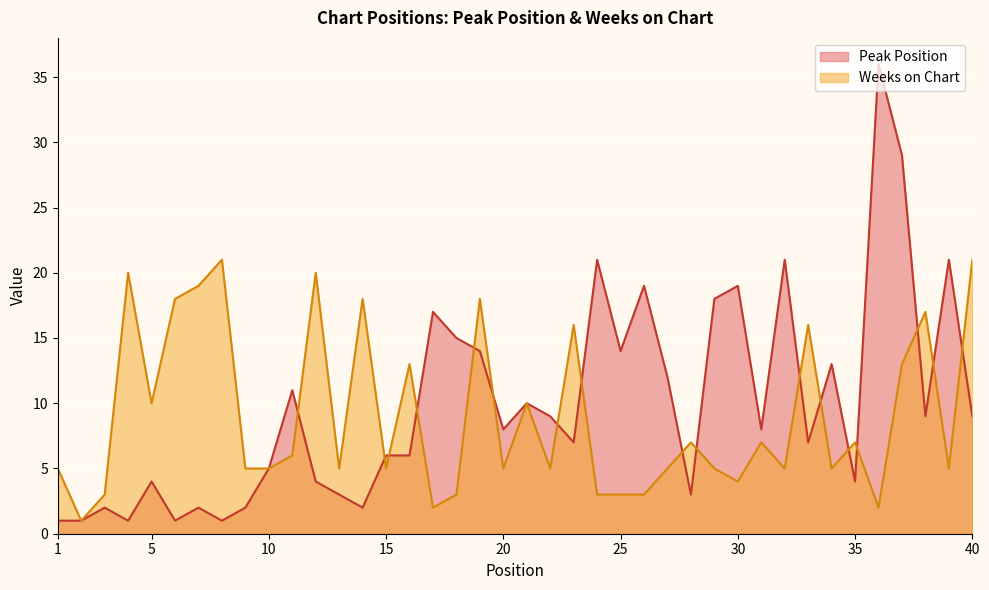

What are all the series names shown in the legend?

Peak Position, Weeks on Chart